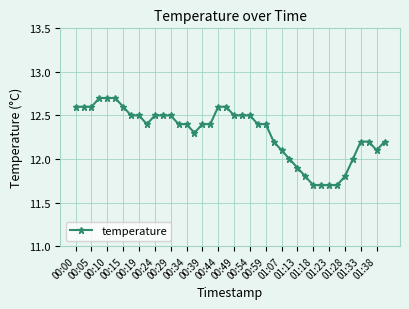

What is the smallest value displayed?

11.7